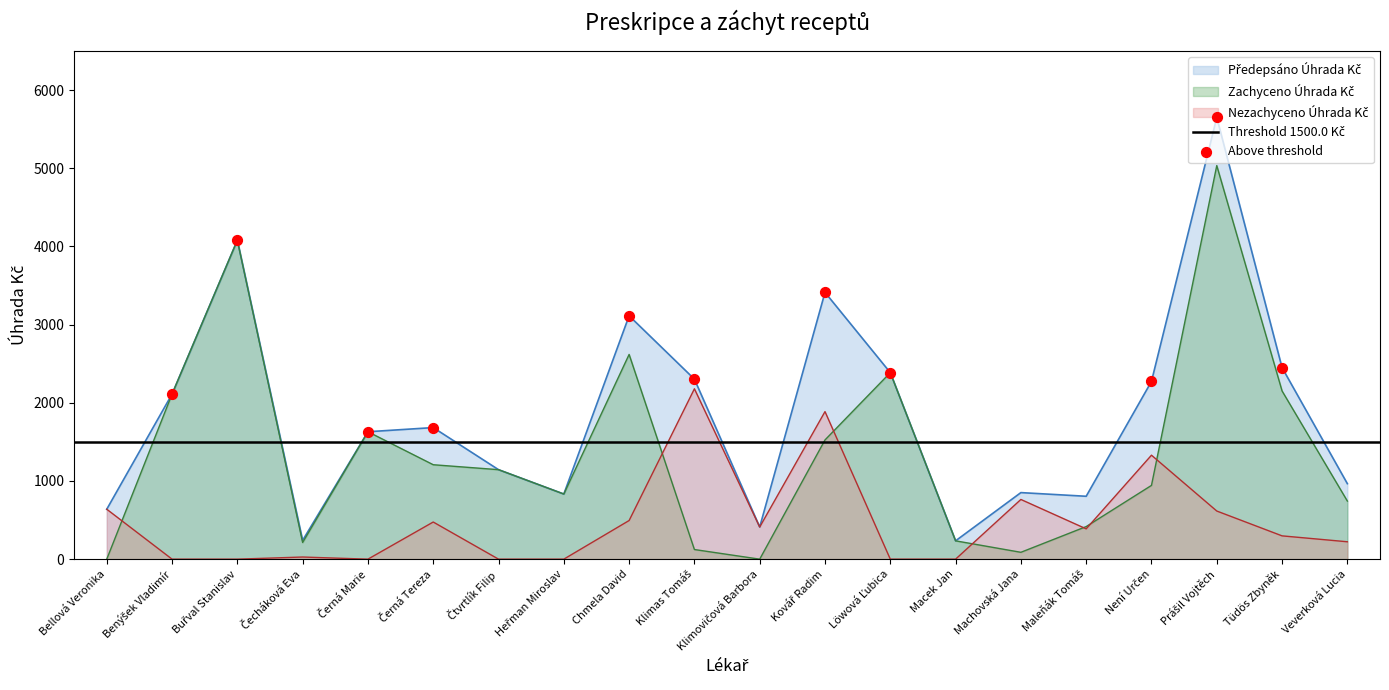

What are all the series names shown in the legend?

Předepsáno Úhrada Kč, Zachyceno Úhrada Kč, Nezachyceno Úhrada Kč